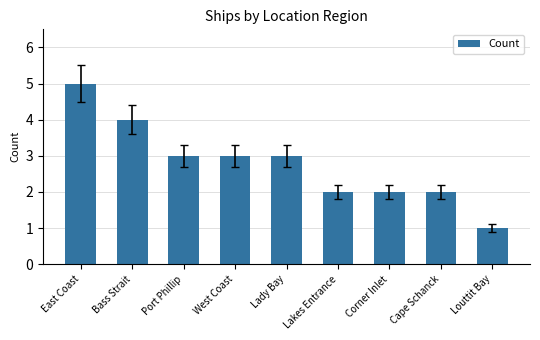

Count the number of categories in the chart.

9